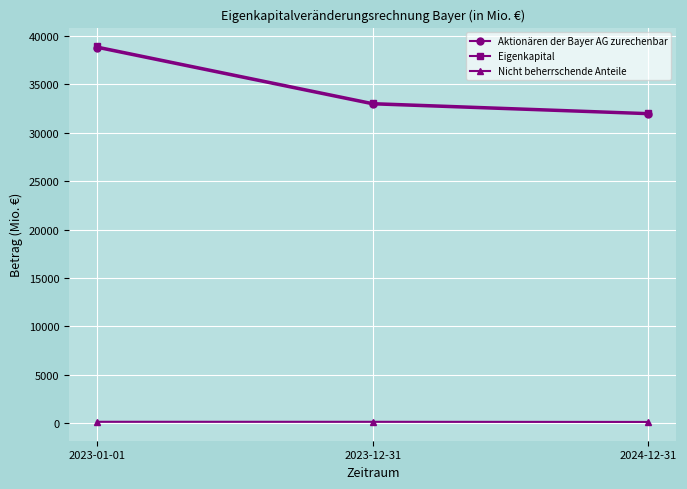

What is the maximum value shown in the chart?

38926